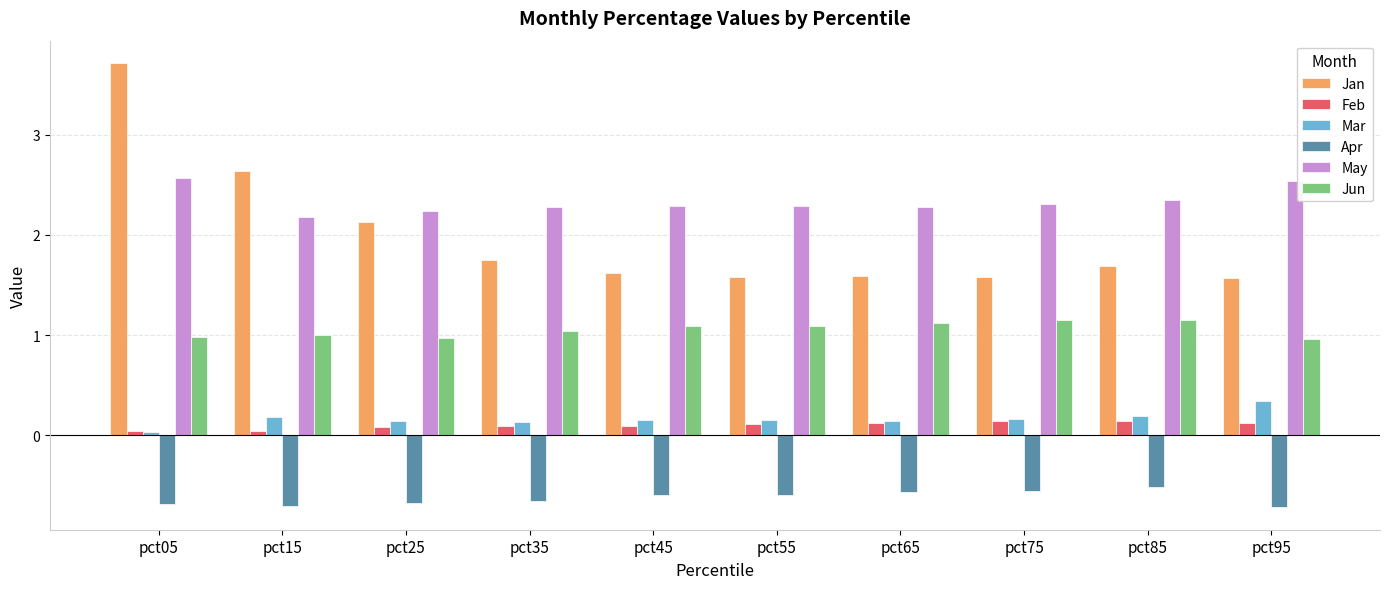

At which category does the chart reach its peak across all series?

pct05